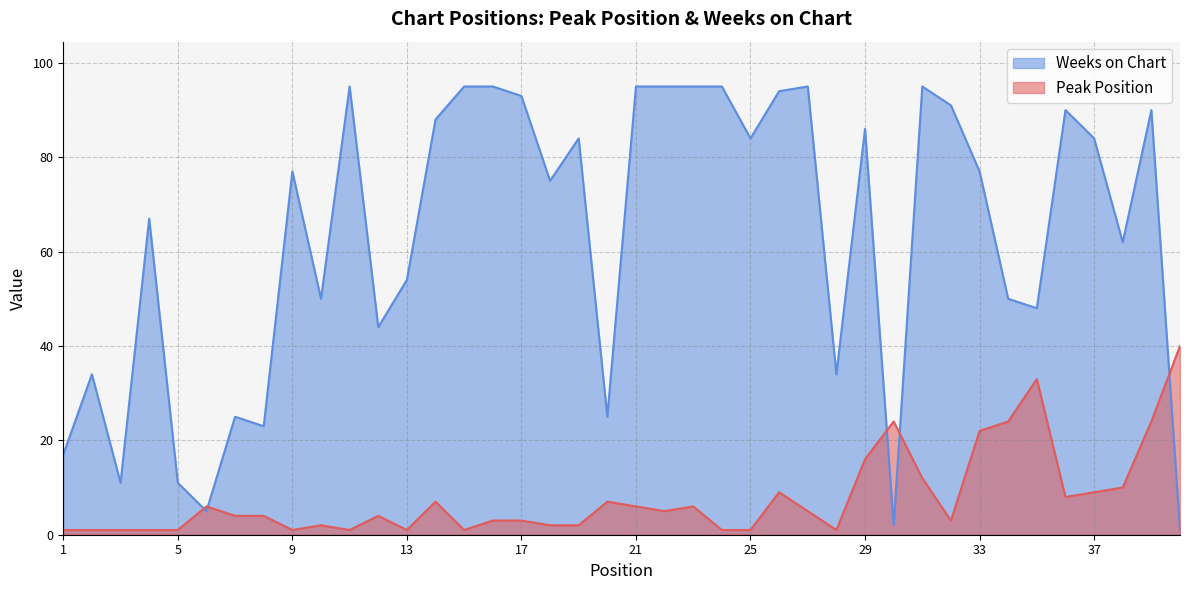

How many interior local valleys does the Peak Position series have?

8